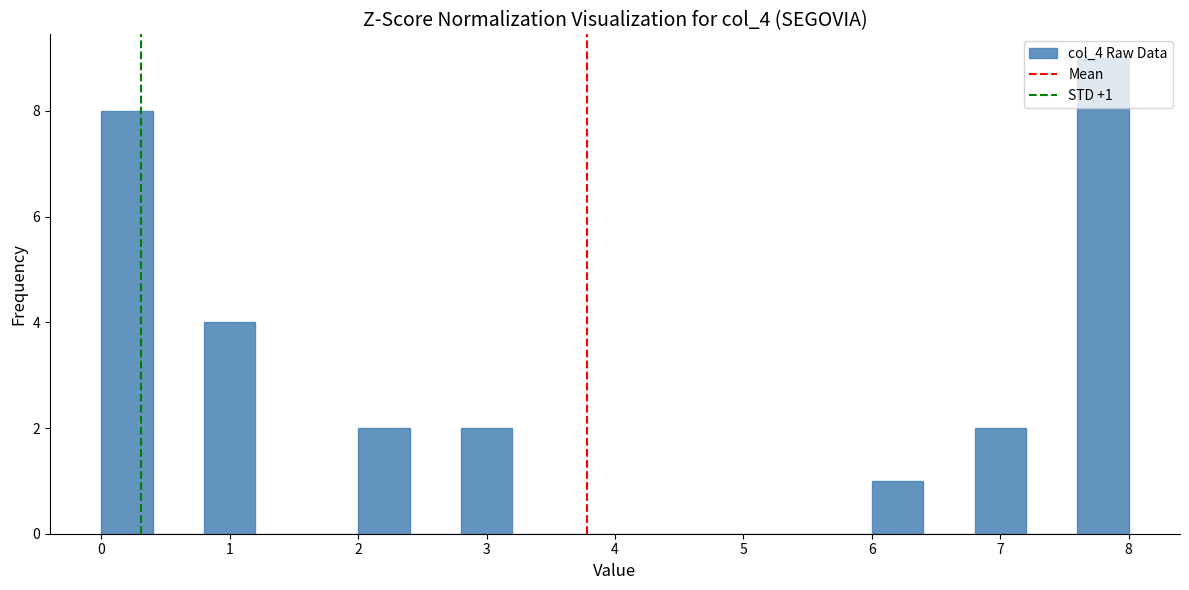

Over which range of the x-axis is the bar tallest?

7.6 to 8.0